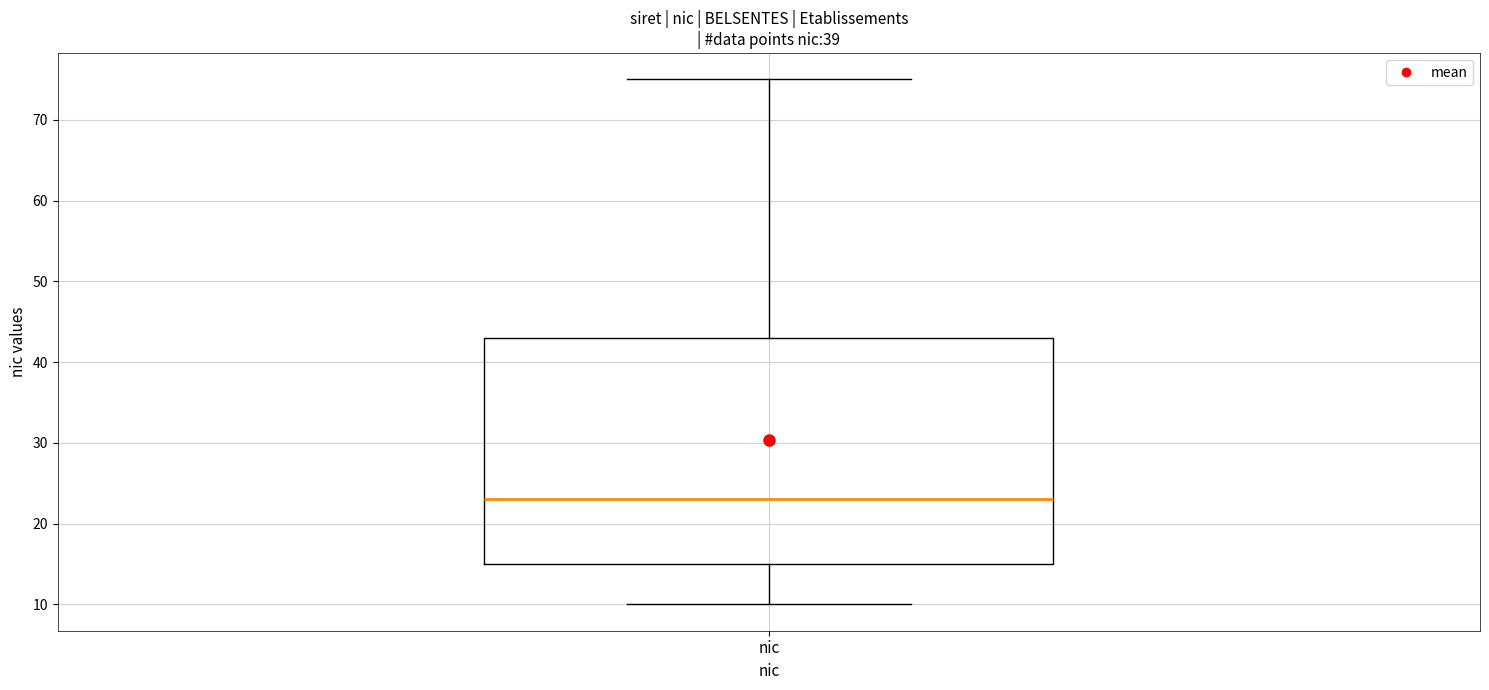

Transcribe this box plot: give where the median line is, the range the box spans, and where the two whiskers end, as read against the y-axis. The values are not printed on the chart, so give them approximately, as read against the axis.

median 23, box 15 to 43, whiskers 10 to 75